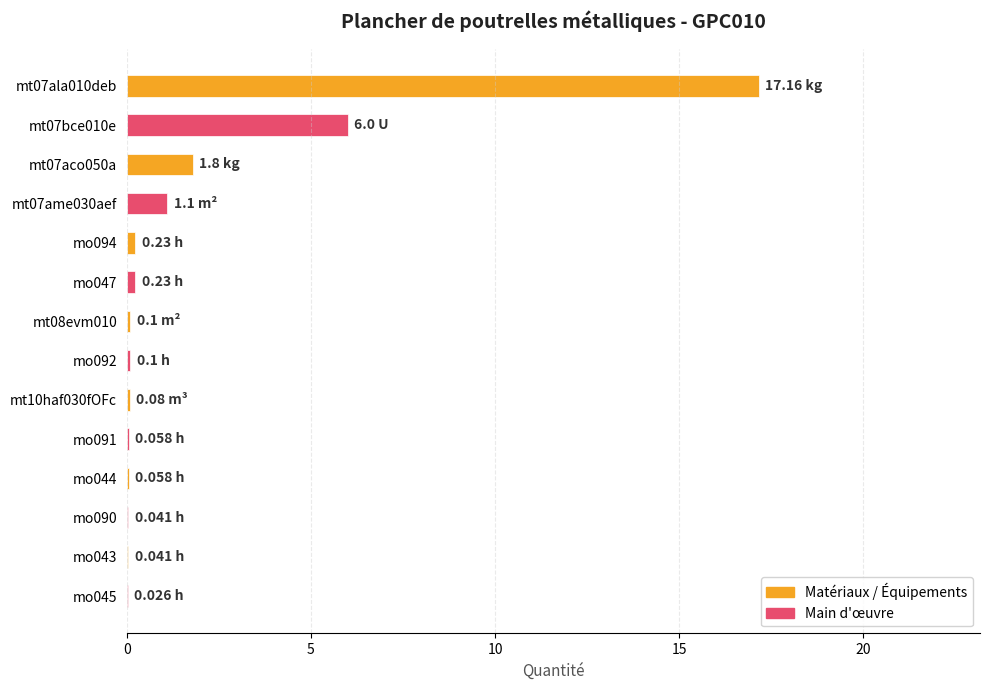

What is the sum of all values?

27.0